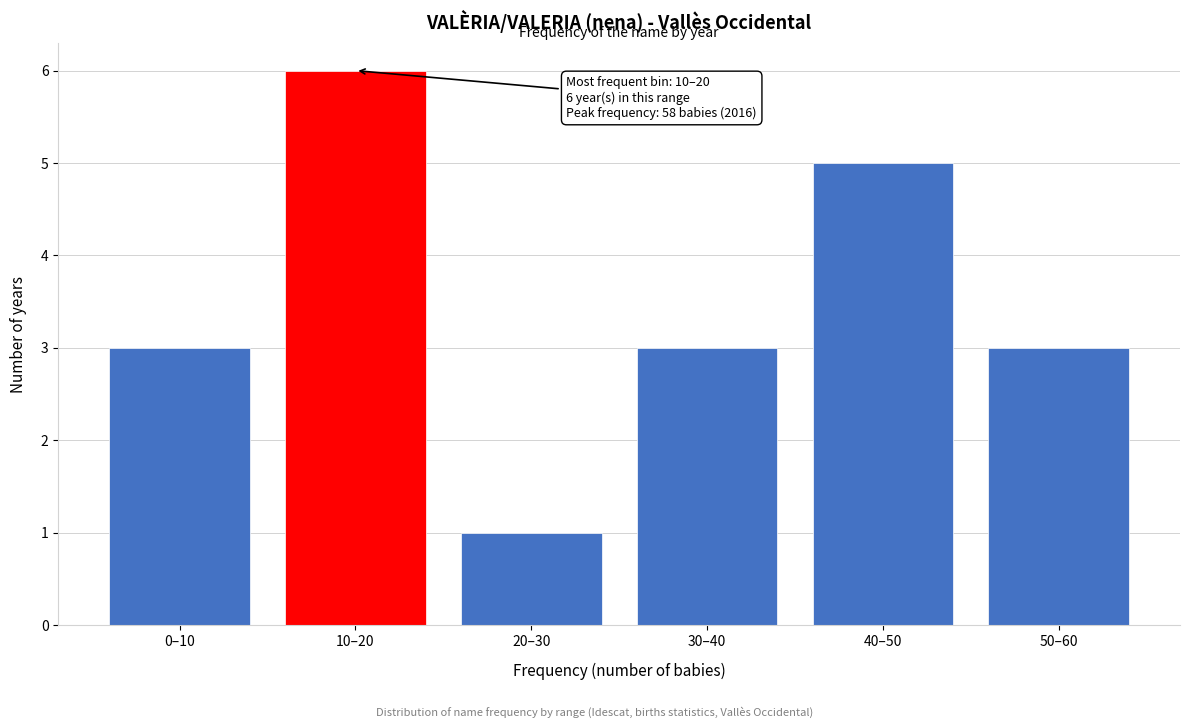

Reading left to right, extract all data points from this chart.

0–10=3	10–20=6	20–30=1	30–40=3	40–50=5	50–60=3